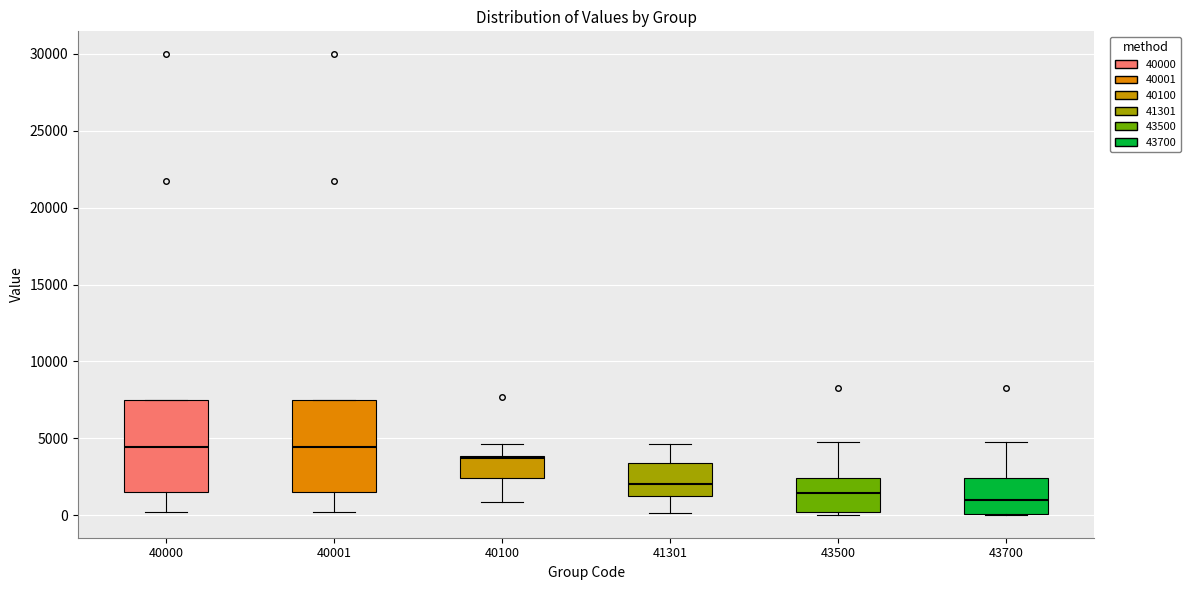

Where does the lower whisker of the box at x = 41301 end on the y-axis? The values are not printed on the chart, so give them approximately, as read against the axis.

0